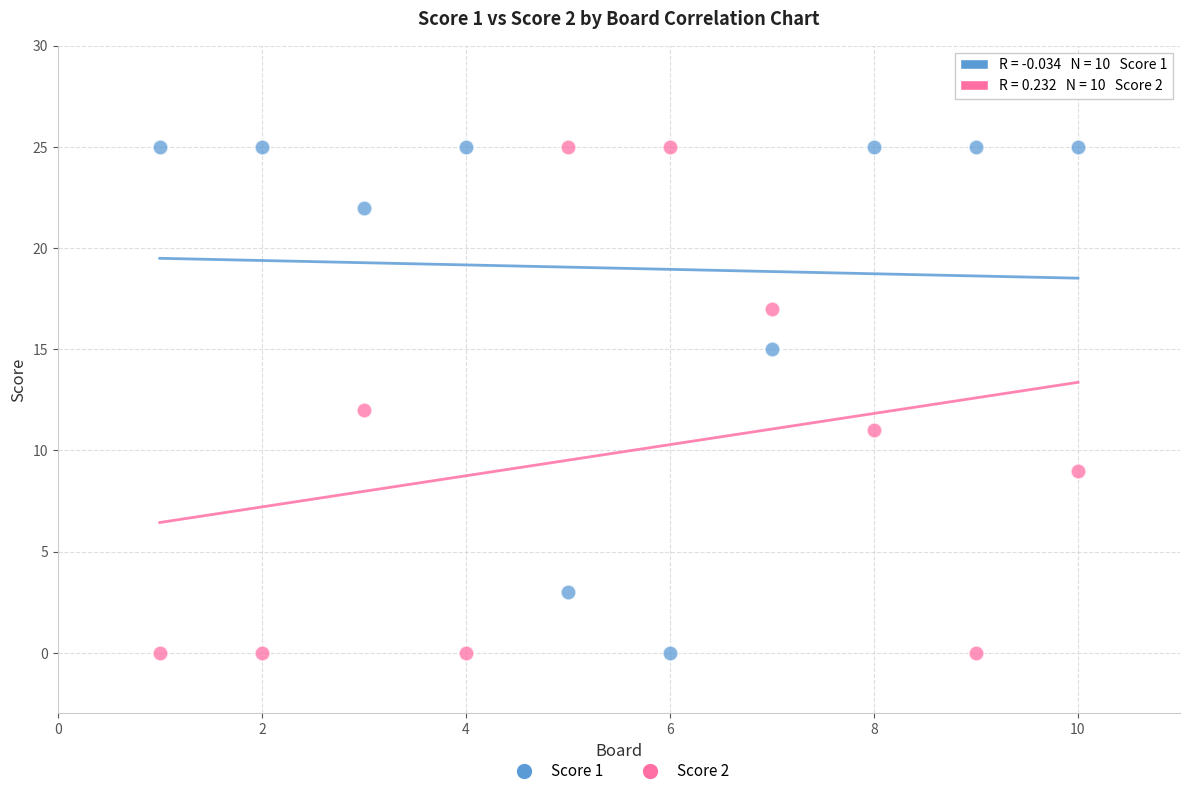

What is the X range (max minus min) for the scatter plot?

9